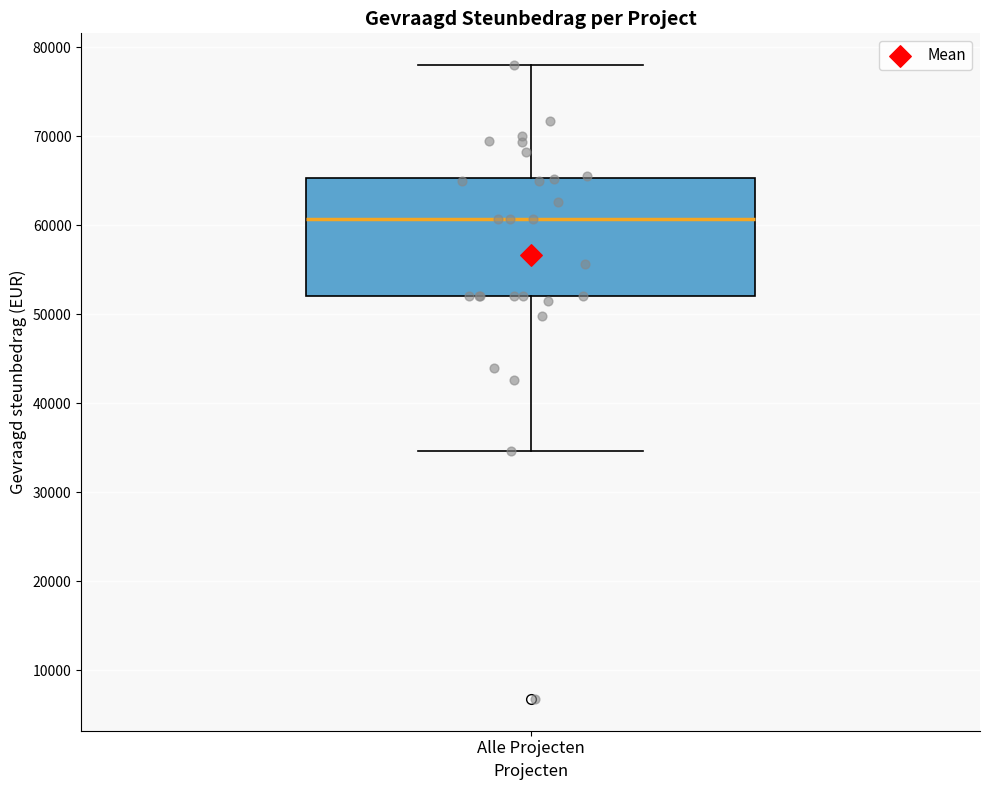

Where does the lower whisker of the box for Alle Projecten end on the y-axis? The values are not printed on the chart, so give them approximately, as read against the axis.

35000